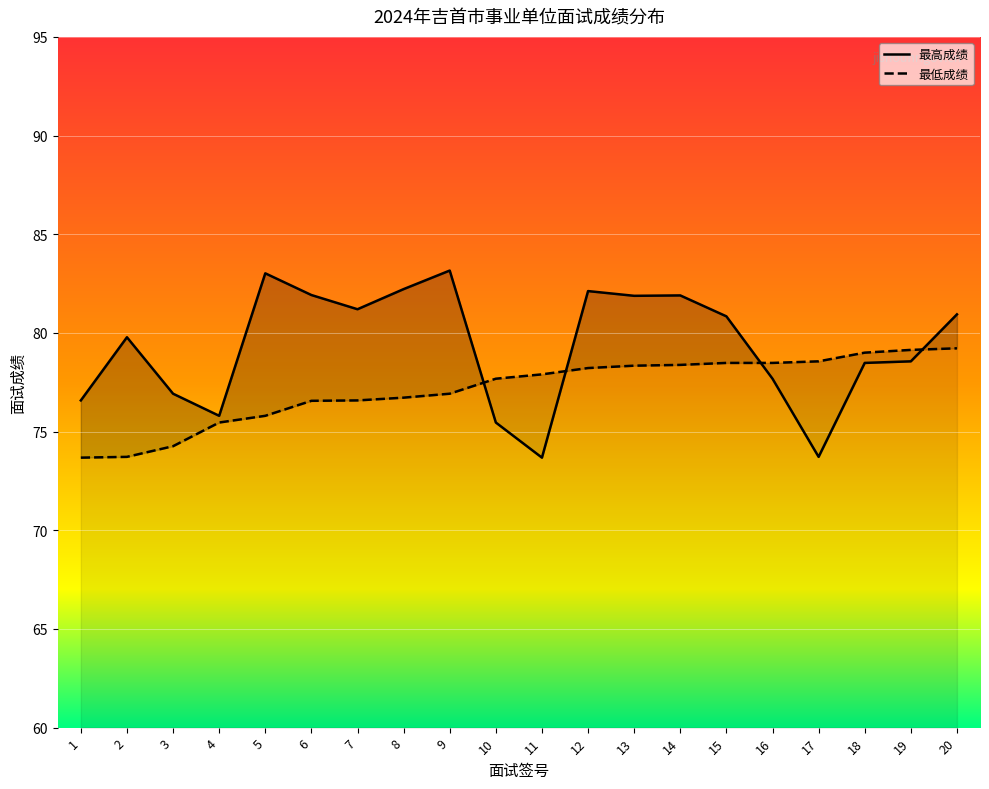

Between 7 and 8, which is larger?

8